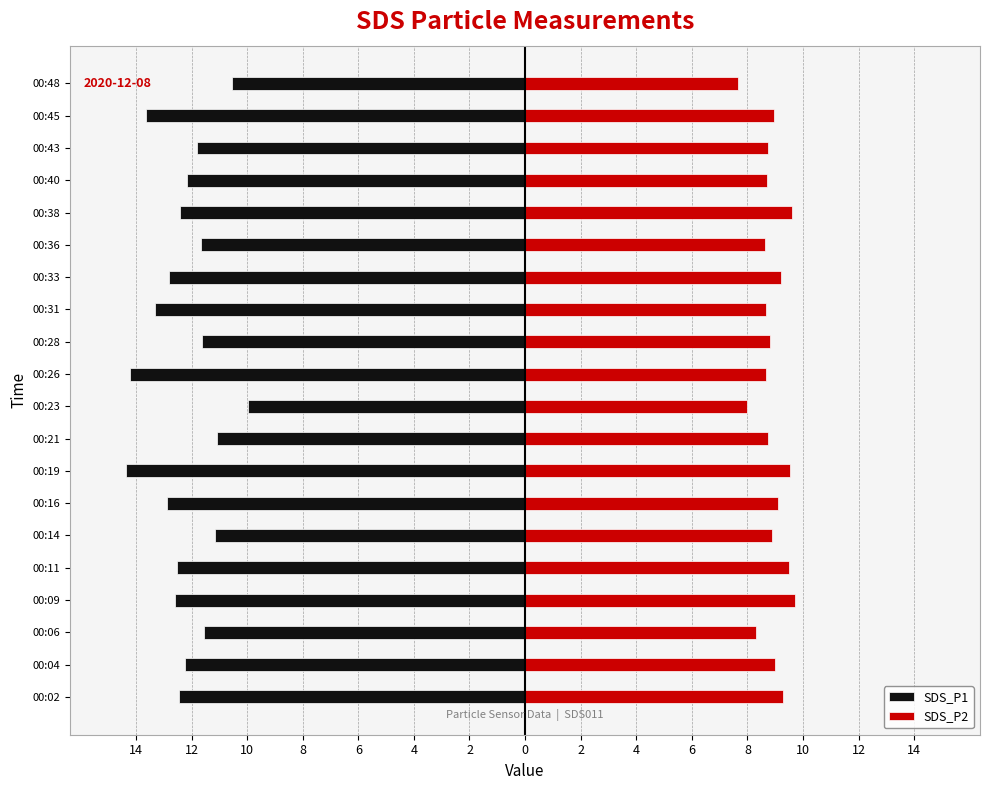

At how many categories does at least one series exceed -3?

20